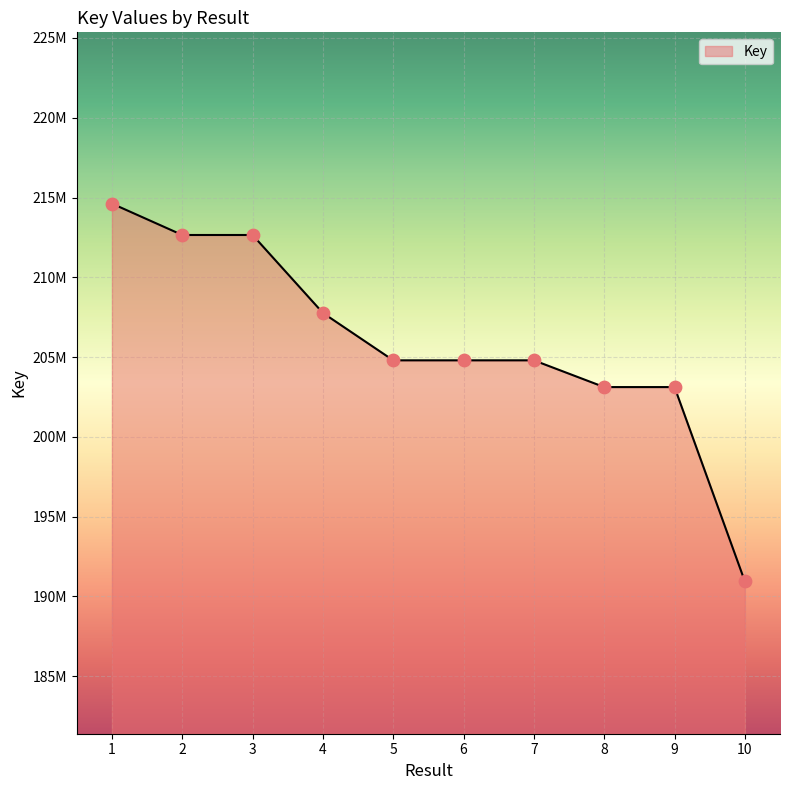

What is the ratio of the value at 10 to the value at 7?

0.9